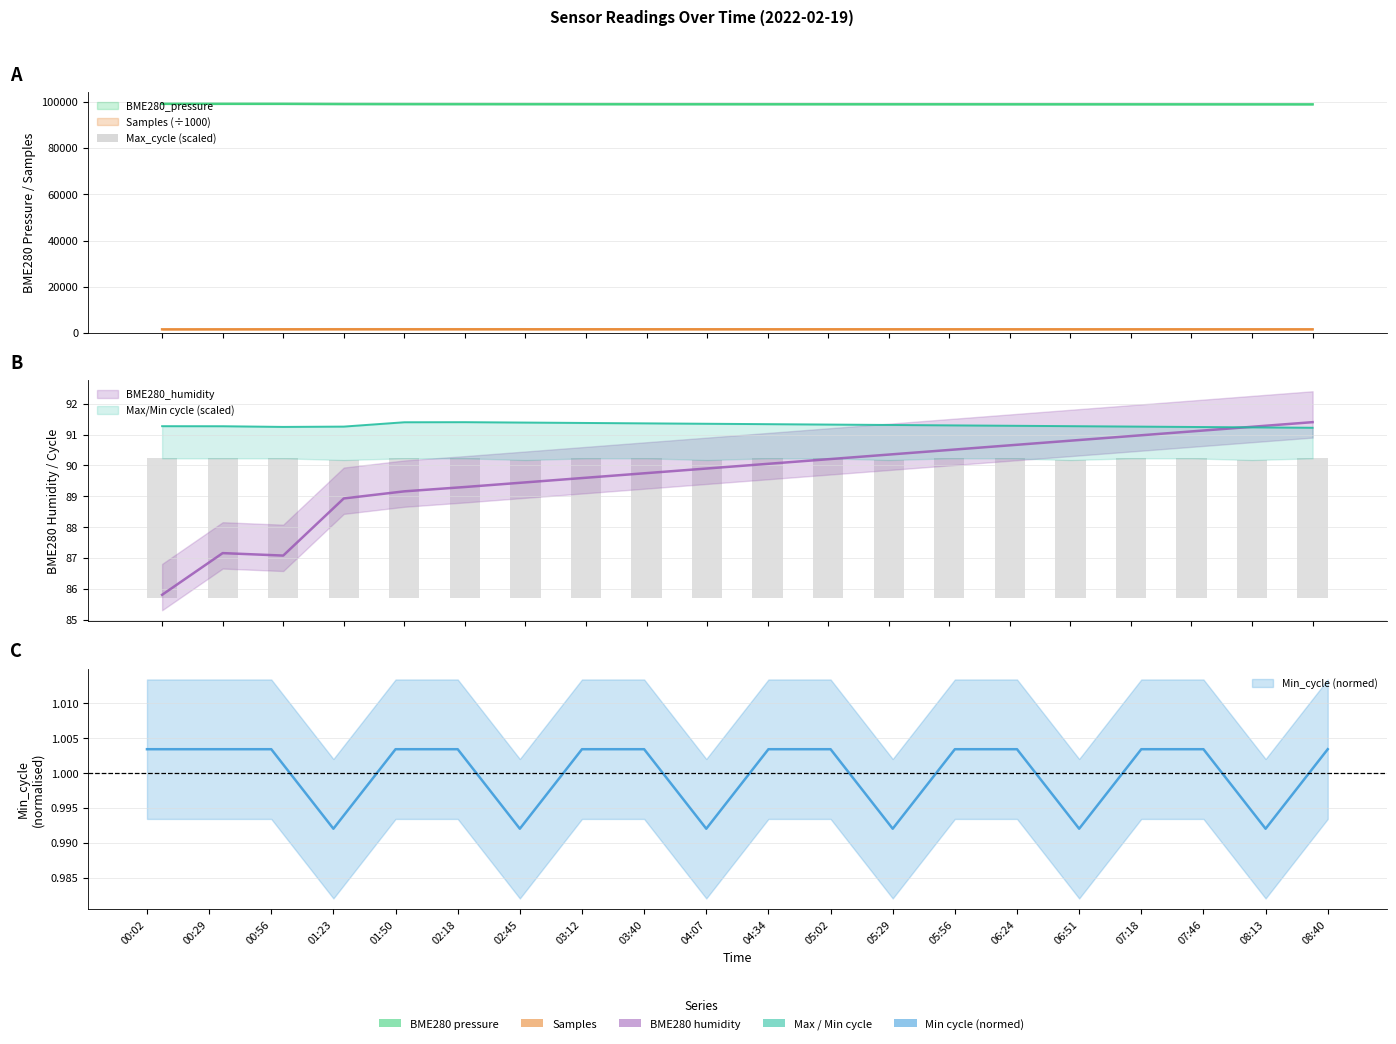

At which label does the data first exceed 99?

00:02